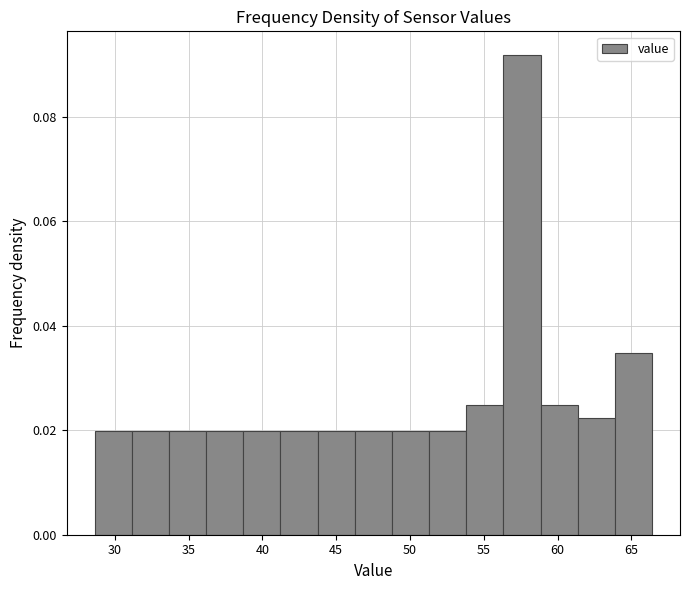

Reading left to right, list every bar in this chart as the range it spans on the x-axis followed by its height. Neither the bar edges nor the heights are printed on the chart, so give them approximately, as read against the axes.

28.5 to 31.0: 0.020
31.0 to 33.5: 0.020
33.5 to 36.0: 0.020
36.0 to 38.5: 0.020
38.5 to 41.0: 0.020
41.0 to 43.5: 0.020
43.5 to 46.5: 0.020
46.5 to 49.0: 0.020
49.0 to 51.5: 0.020
51.5 to 54.0: 0.020
54.0 to 56.5: 0.024
56.5 to 59.0: 0.092
59.0 to 61.5: 0.024
61.5 to 64.0: 0.022
64.0 to 66.5: 0.034